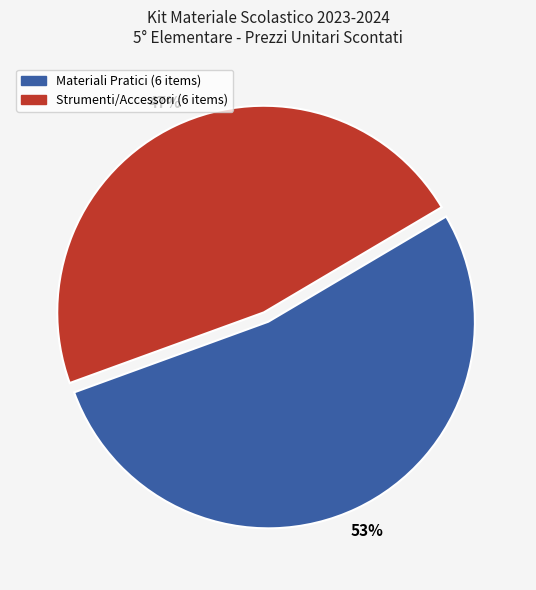

Does any single category account for the majority?

Yes